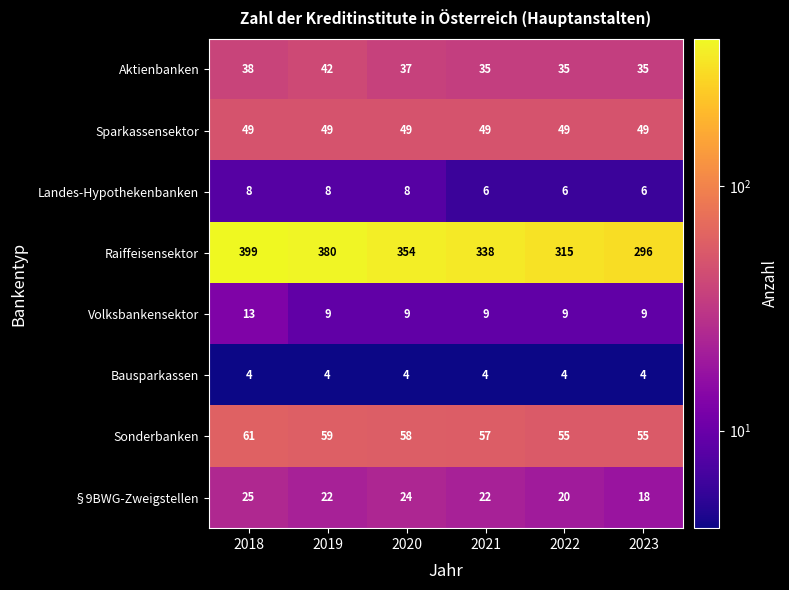

What is the total value across all series at 2019?

573